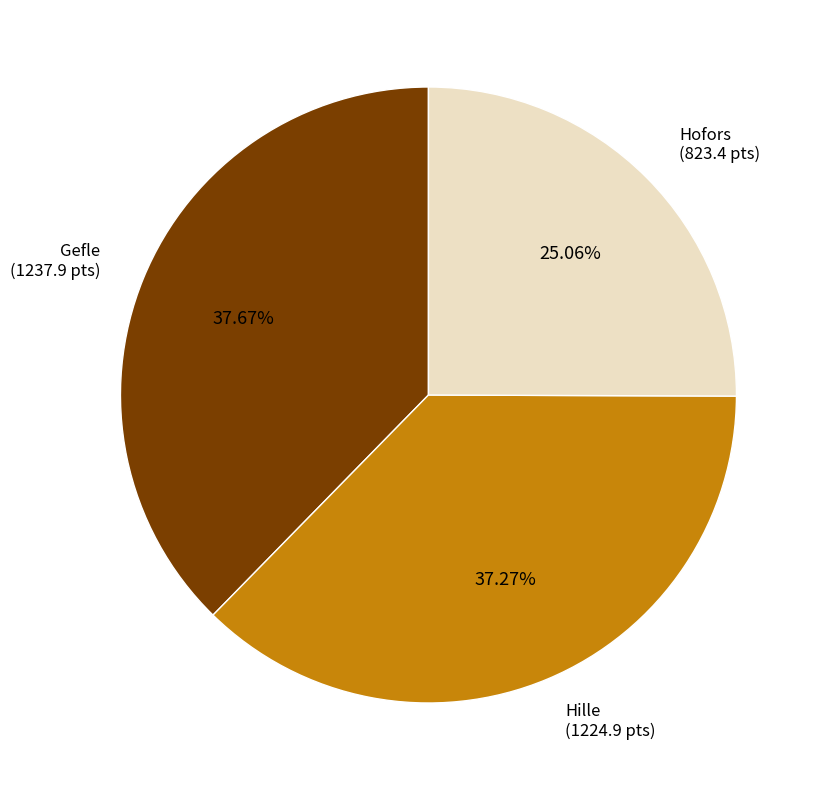

Is there a majority slice in this chart?

No